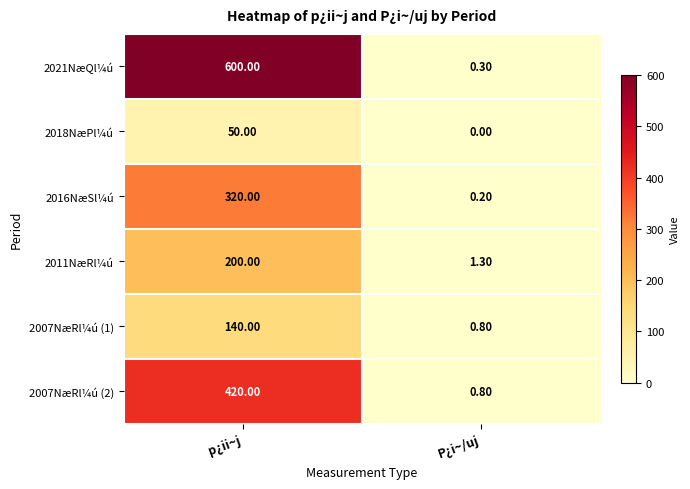

Is the value of 2021NæQl¼ú at P¿i~/uj greater than the value of 2007NæRl¼ú (2) at P¿i~/uj?

No